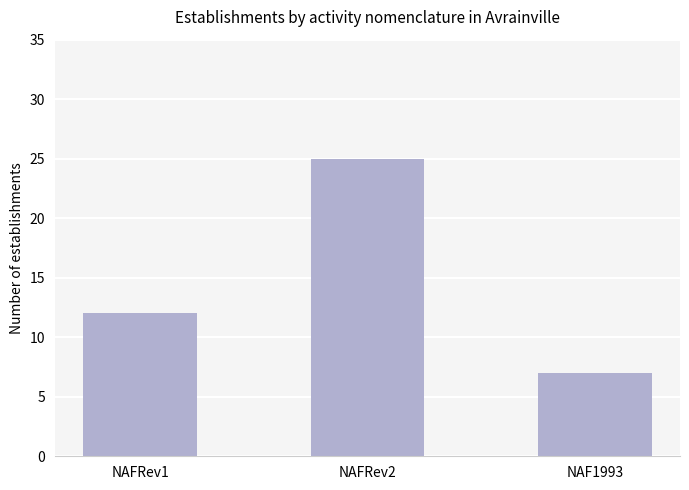

The value at NAFRev1 is 12. True or false?

True